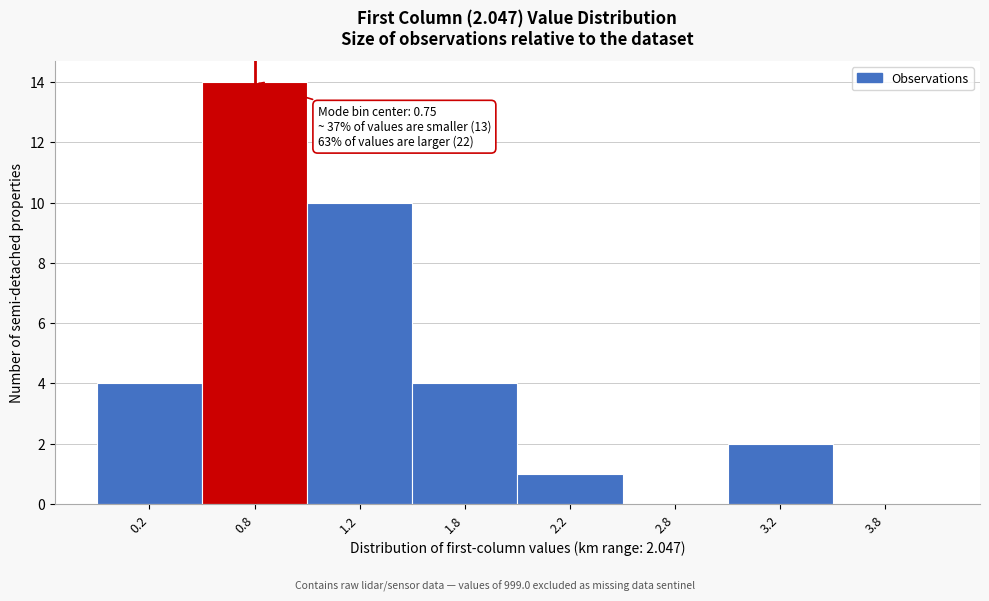

Reading left to right, what are all the values shown in this chart?

0.2=4	0.8=14	1.2=10	1.8=4	2.2=1	2.8=0	3.2=2	3.8=0